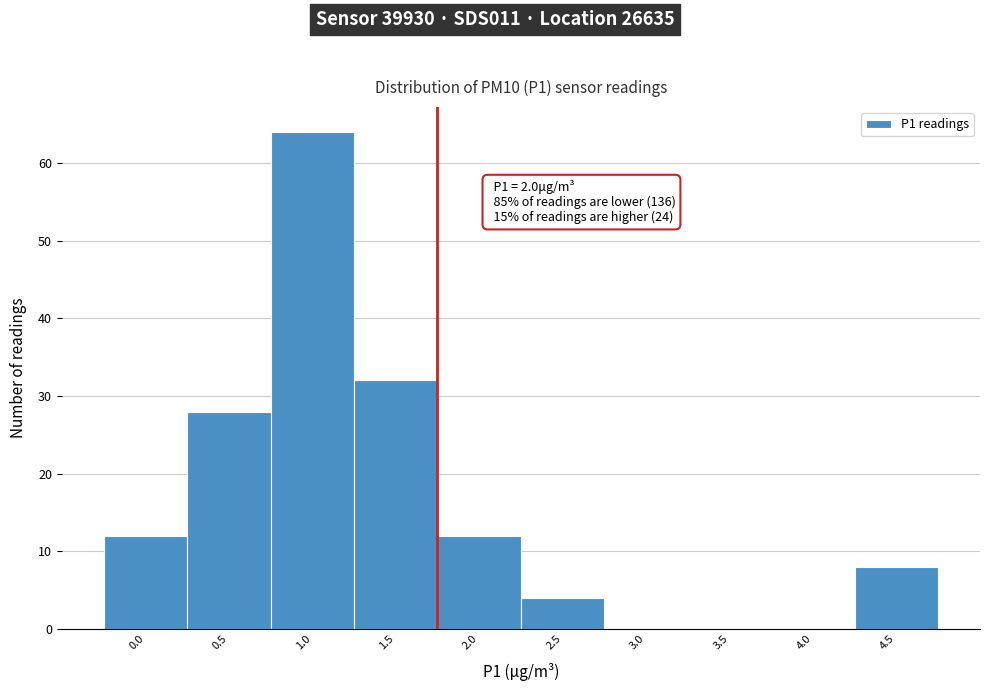

Reading left to right, list all the values displayed in this chart.

0.0=12	0.5=28	1.0=64	1.5=32	2.0=12	2.5=4	3.0=0	3.5=0	4.0=0	4.5=8